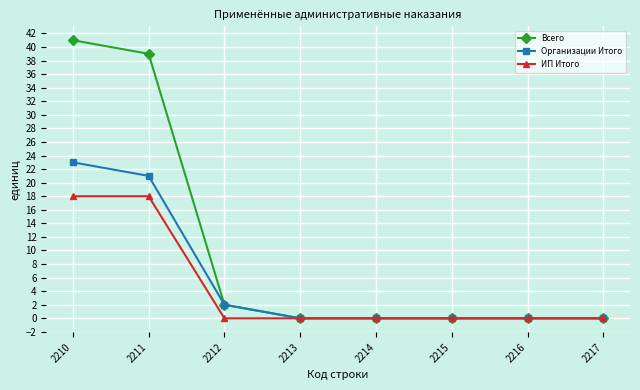

The Организации Итого series shows 2 at 2212. True or false?

True